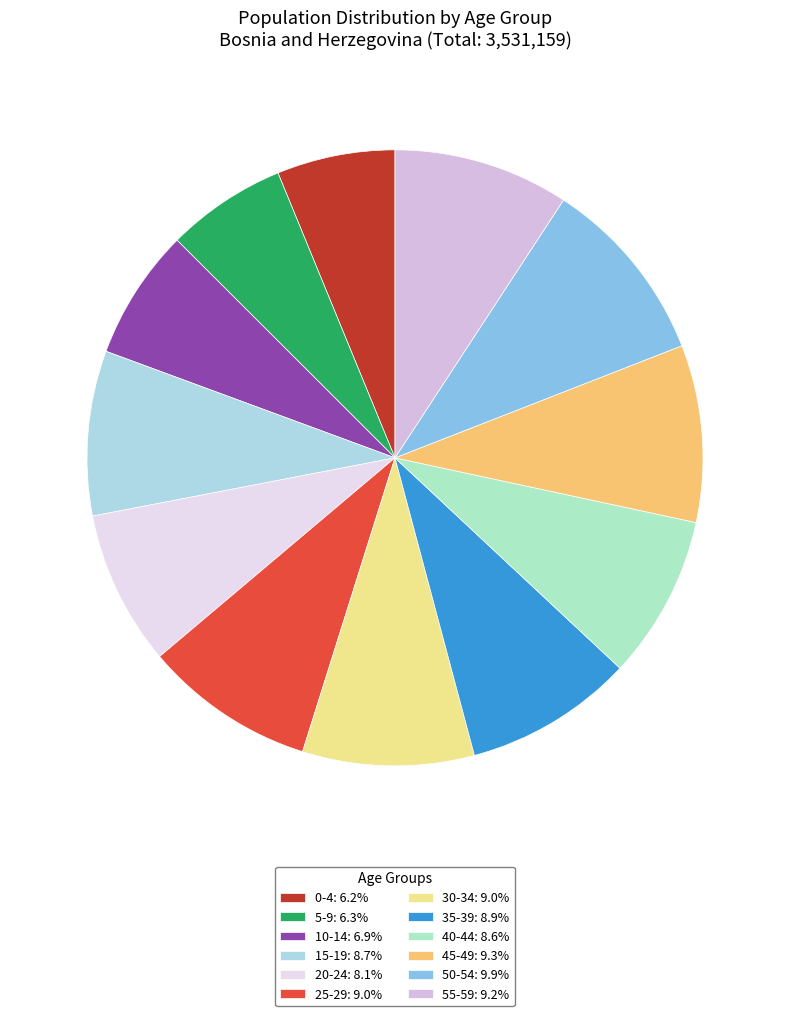

To the nearest percent, what is the combined percentage of 25-29 and 50-54?

19%